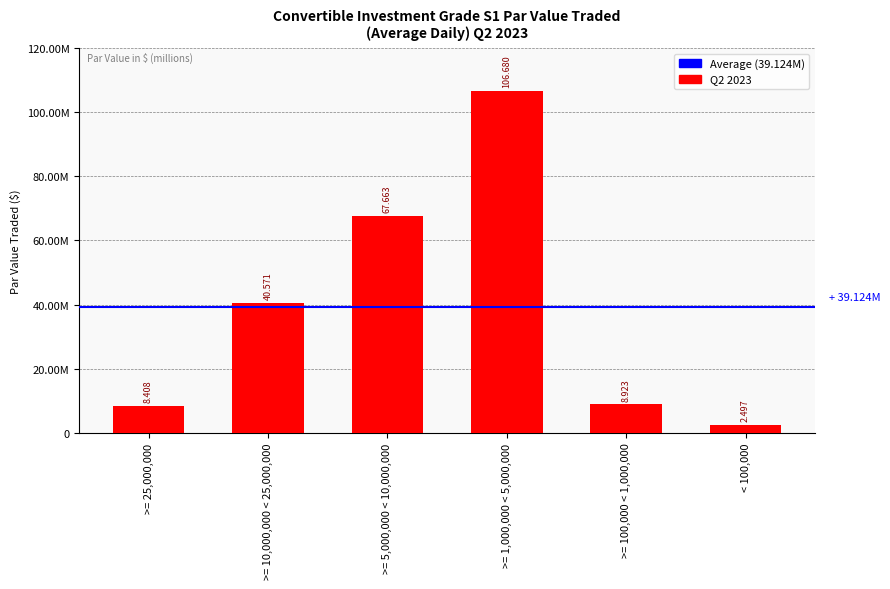

Does the chart contain any negative values?

No